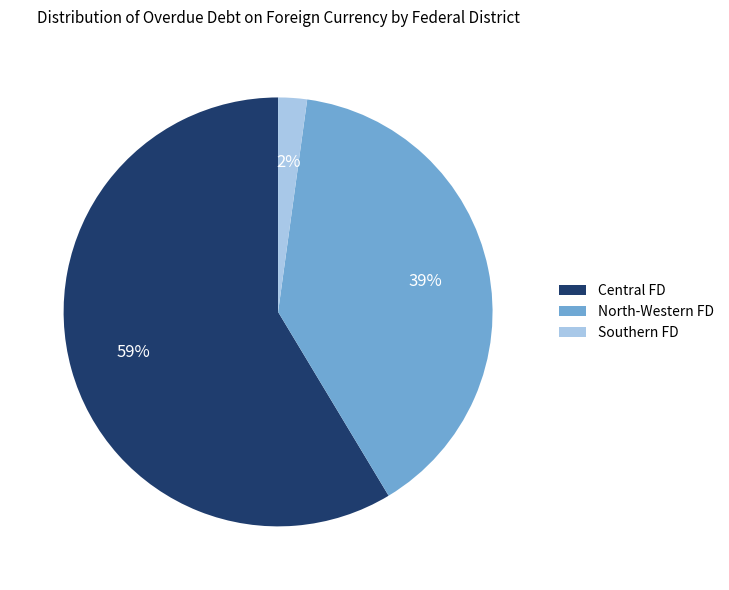

To the nearest percent, what is the average slice percentage?

33%